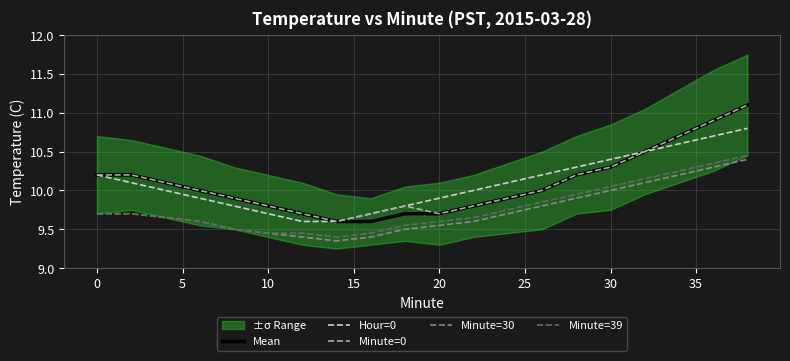

True or false: Mean and Minute=39 cross at least once.

False